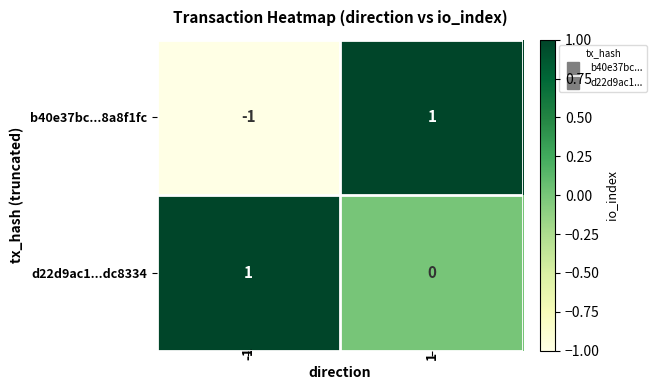

Which category has the lowest value across all series?

-1